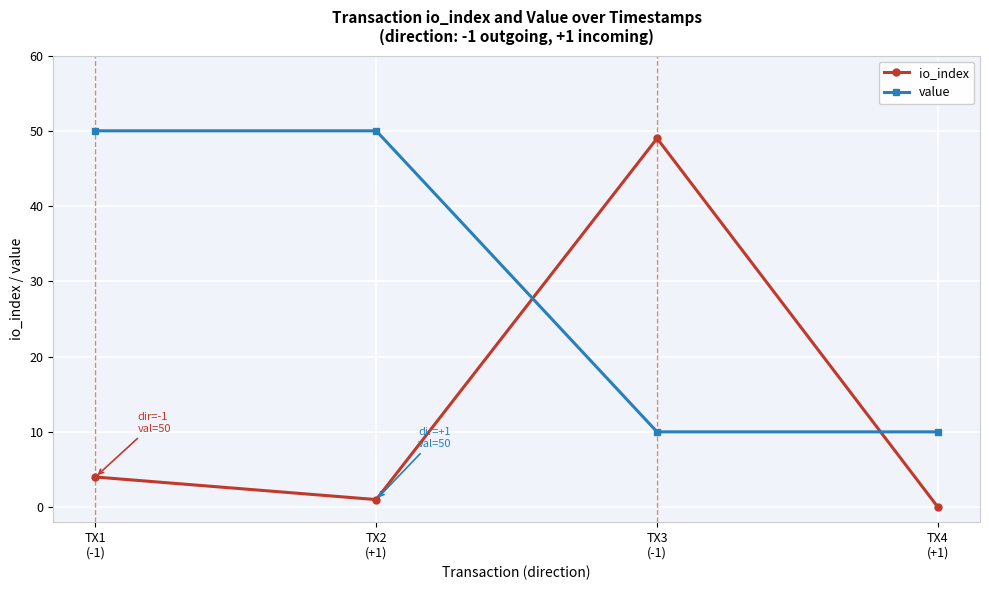

Is this an area chart (filled region under the line)?

No